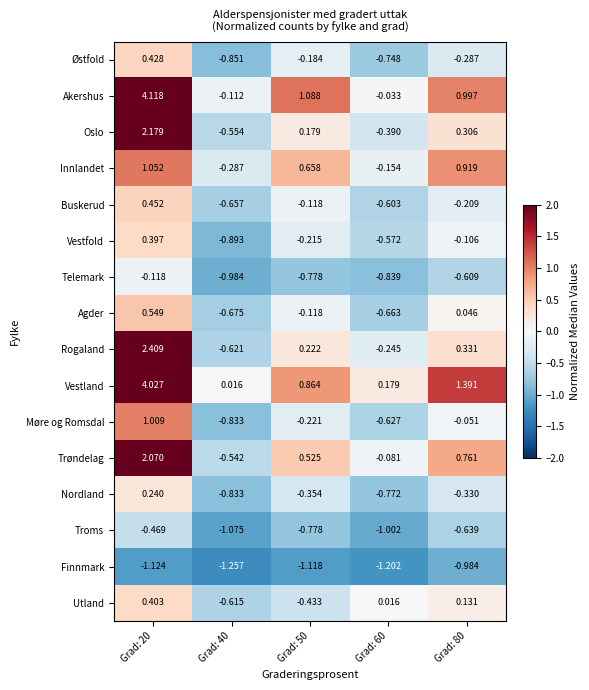

Between Grad: 20 and Grad: 60, which series saw the biggest shift?

Akershus